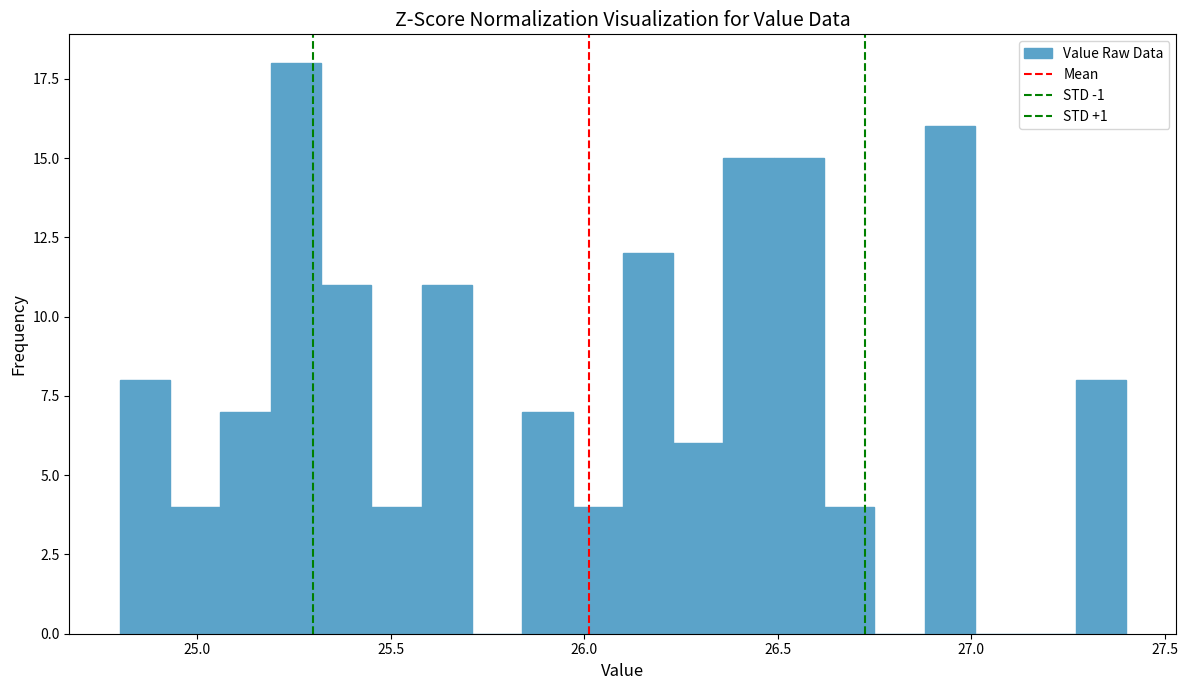

Read against the x-axis, roughly where is the centre of the tallest bar?

25.25